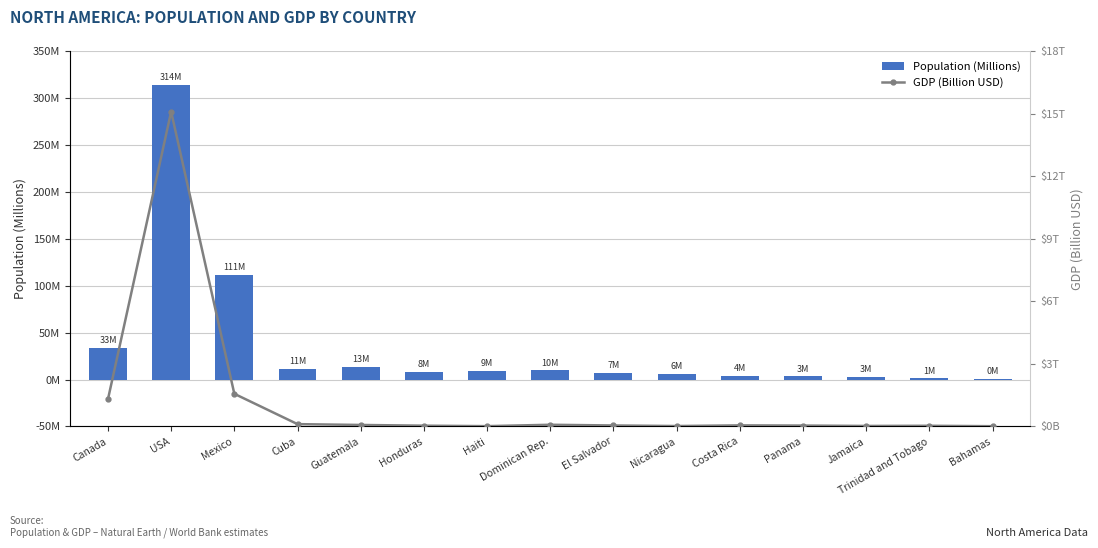

Which has a higher value, Bahamas or Cuba?

Cuba